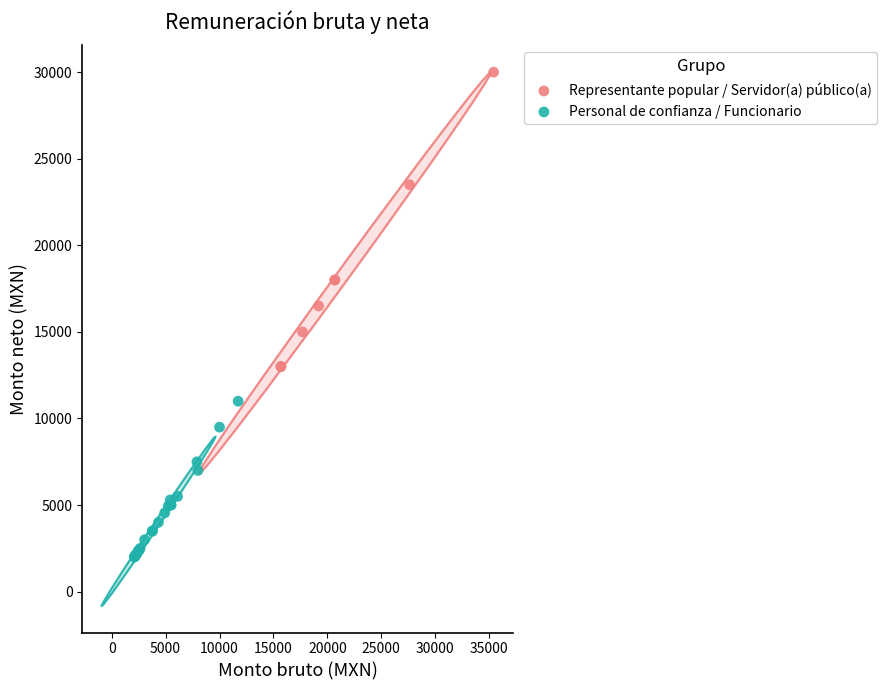

Which series has the largest Y range (max minus min)?

Representante popular / Servidor(a) público(a)